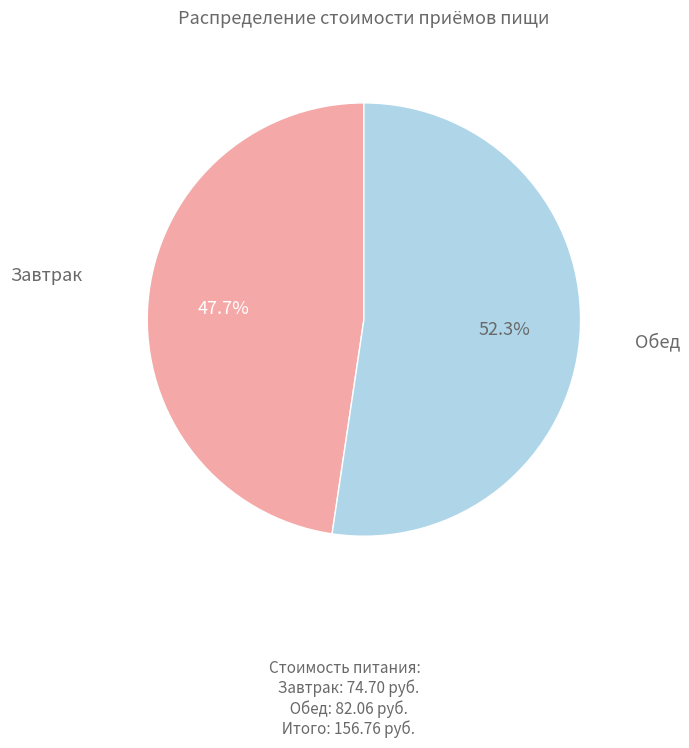

Is there any slice that represents more than half of the pie?

Yes